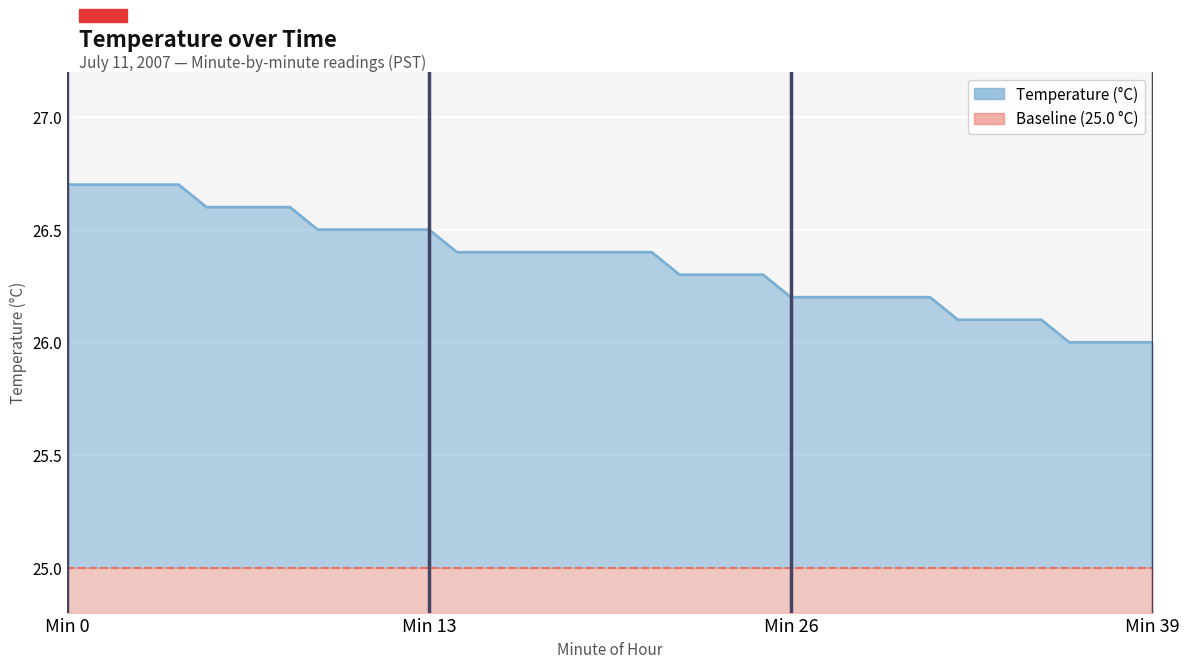

True or false: the data has more than 2 interior local peaks.

False